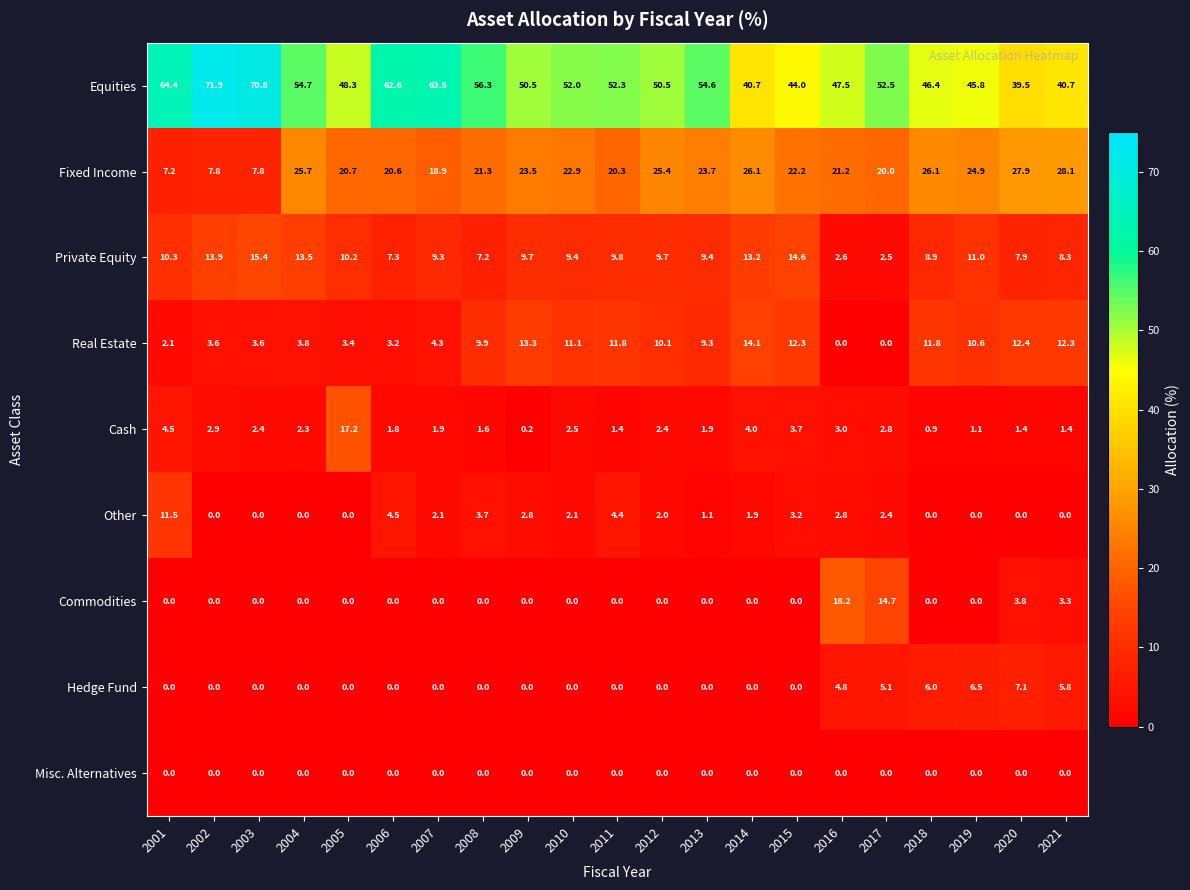

Rank the series by their maximum value, from lowest to highest.

Misc. Alternatives, Hedge Fund, Other, Real Estate, Private Equity, Cash, Commodities, Fixed Income, Equities